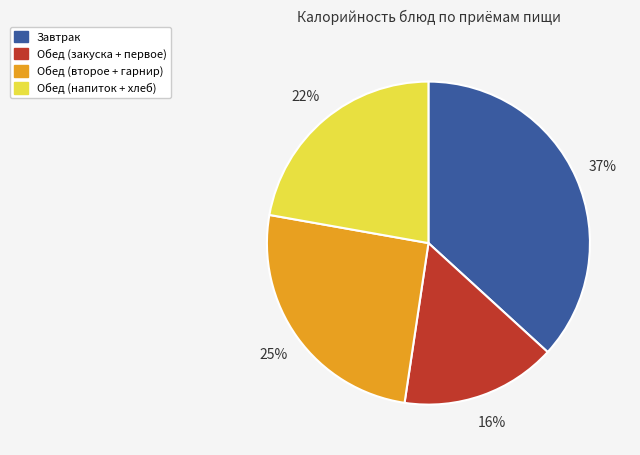

What is the smallest slice in the pie chart?

Обед (закуска + первое)